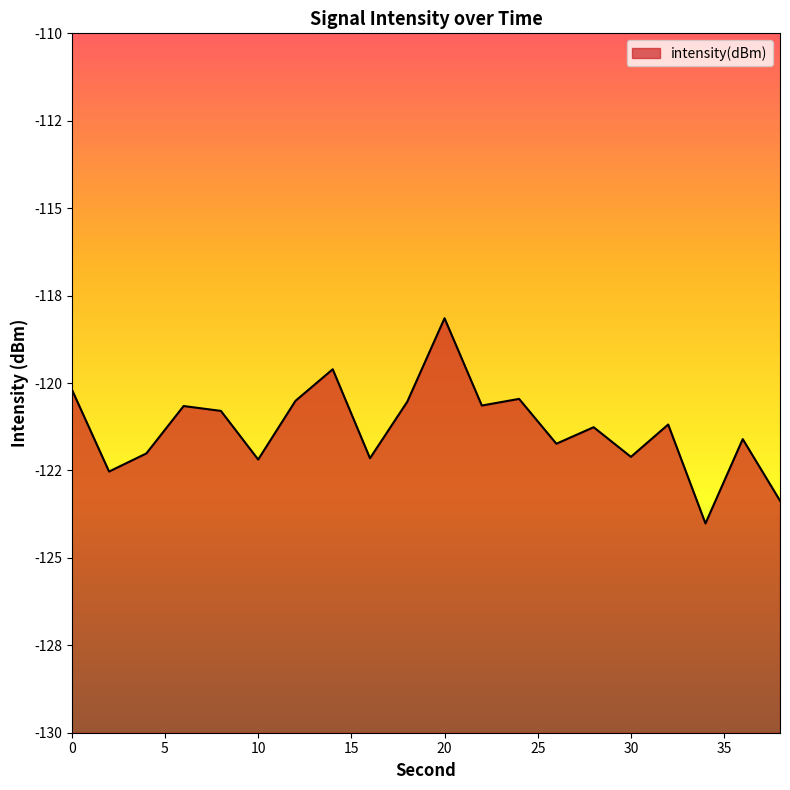

Where is the first local maximum?

6